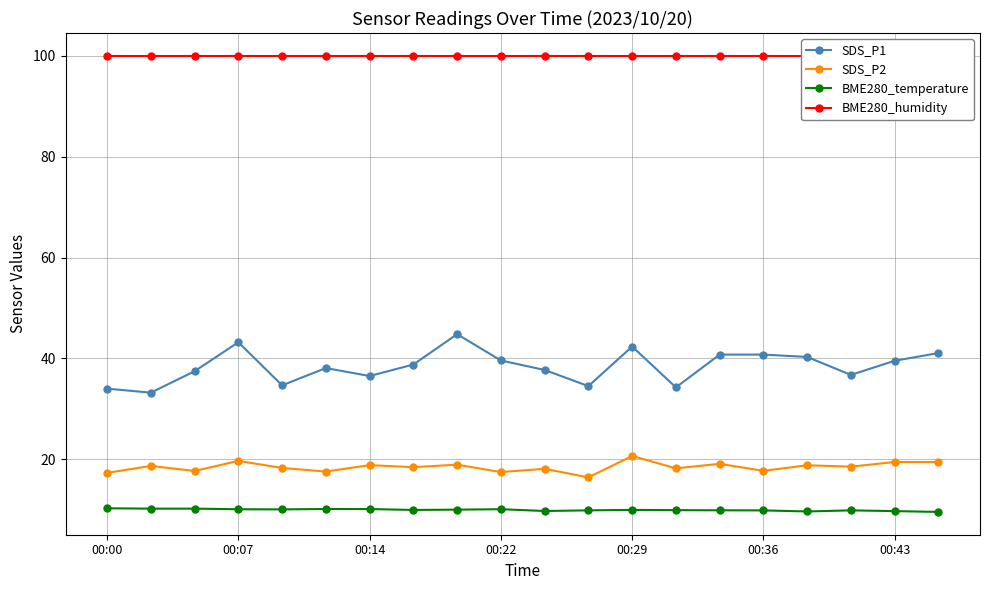

Is it true that SDS_P1 equals 72.1 at 00:29?

False